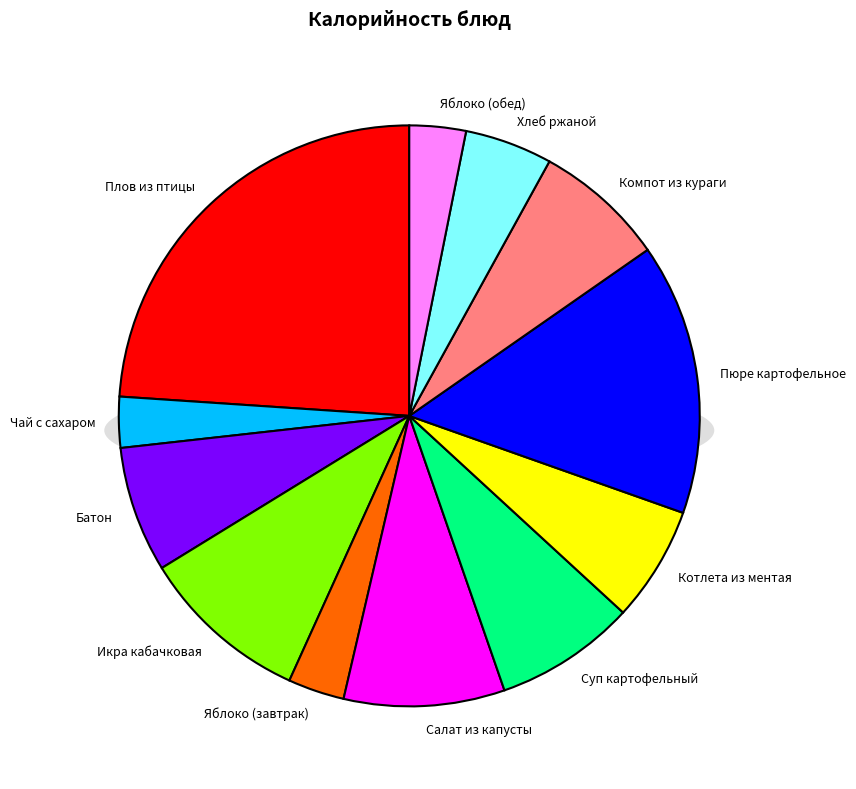

Between Батон and Хлеб ржаной, which is larger?

Батон